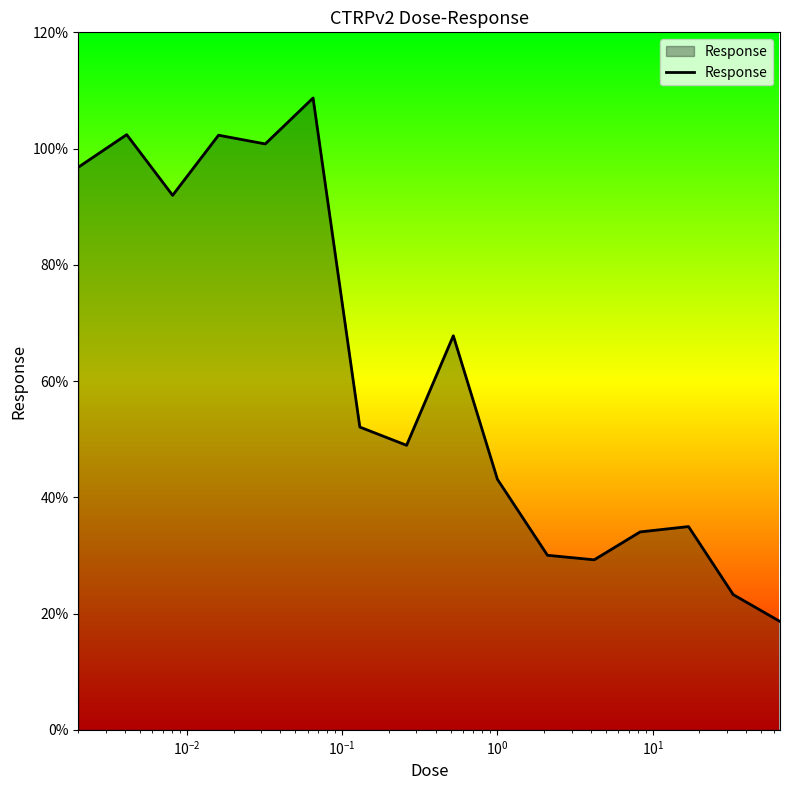

What is the difference between the maximum and minimum values?

90.1